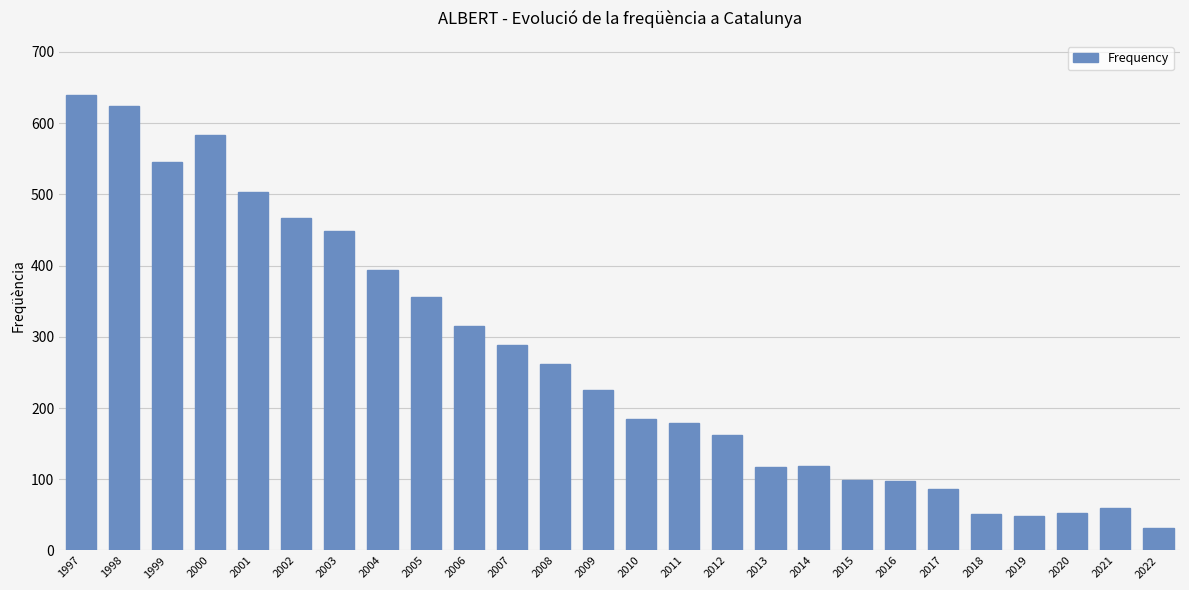

What is the smallest value displayed?

31